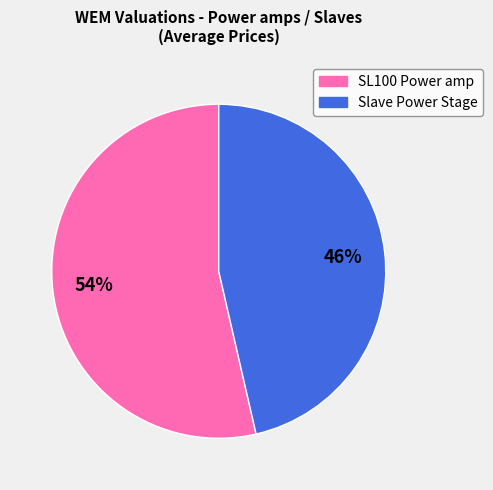

What is the majority slice?

SL100 Power amp